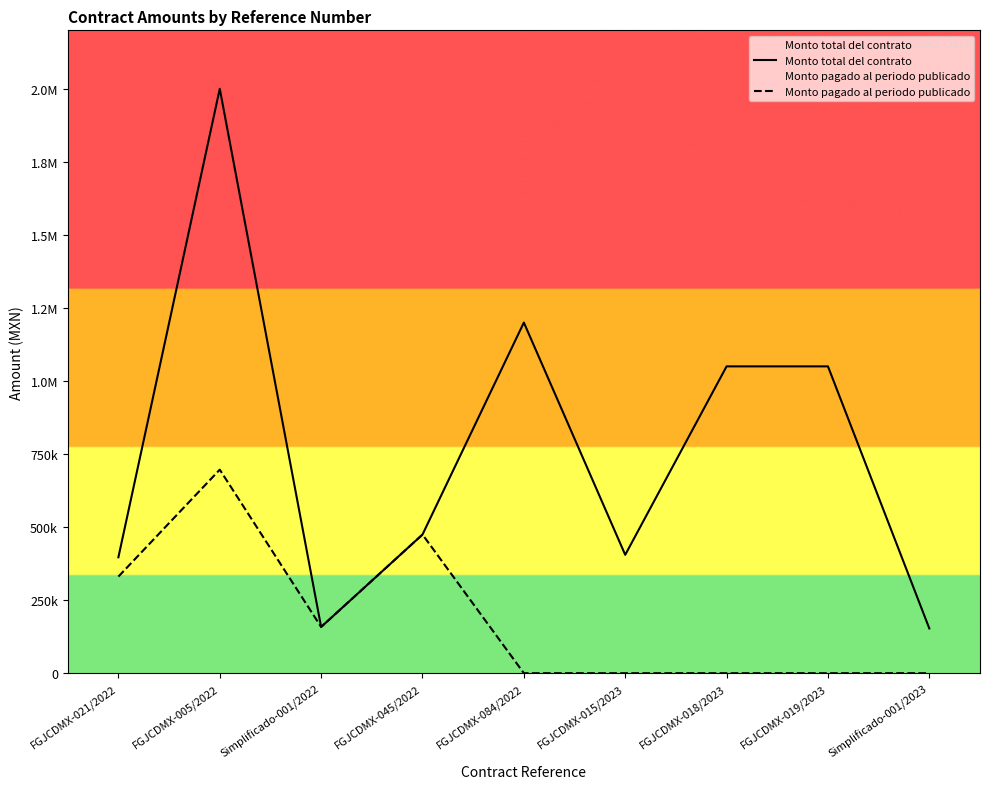

True or false: Monto total del contrato and Monto pagado al periodo publicado intersect in this chart.

False